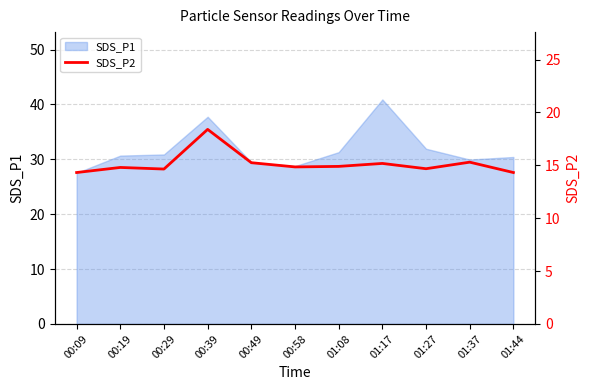

Is it true that SDS_P1 equals 31.9 at 01:27?

True